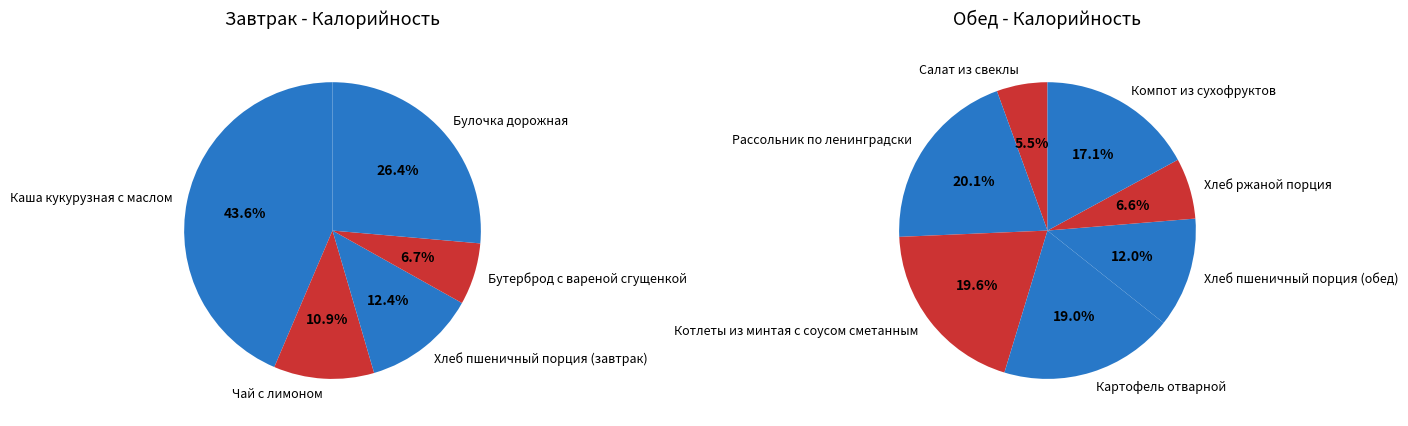

Is it true that Хлеб ржаной порция is 12% of the pie?

False